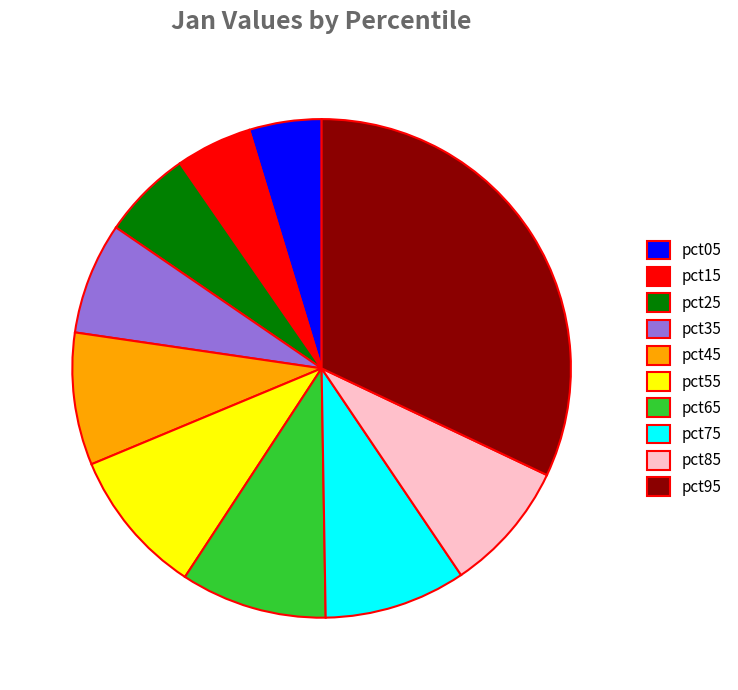

True or false: pct75 accounts for 1% of the total.

False